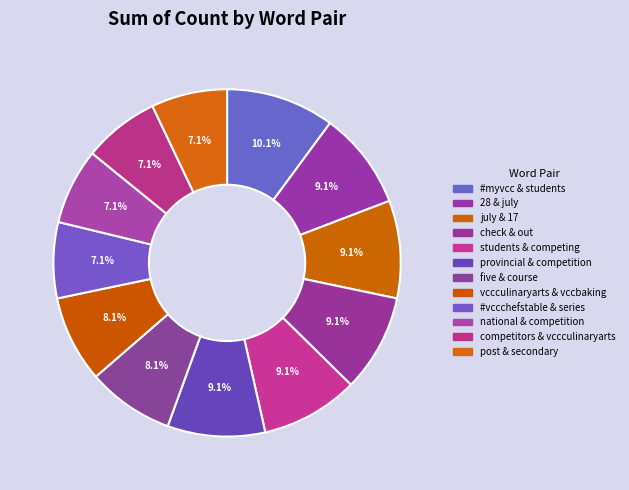

What is the largest slice in the pie chart?

#myvcc & students